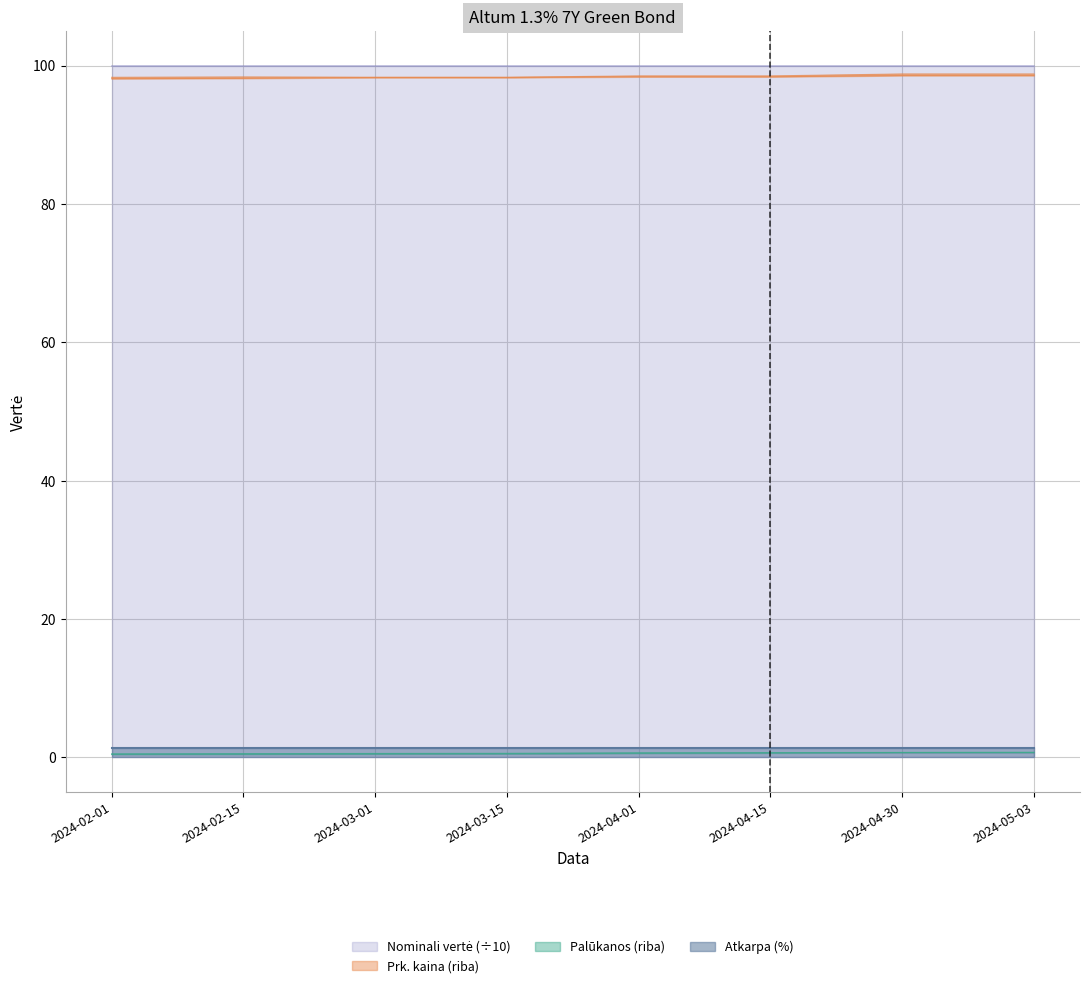

True or false: Prk_low has a value of 98.2 at 2024-02-15.

True